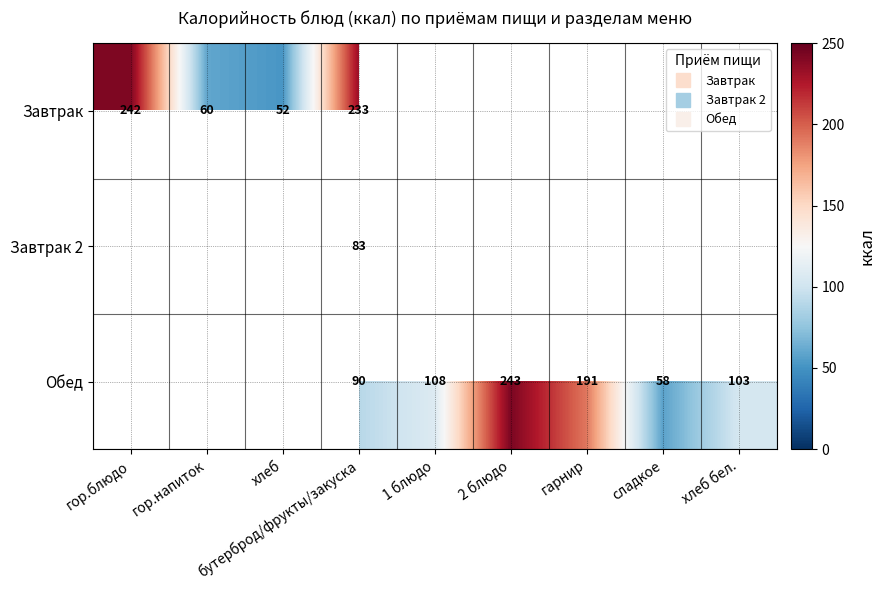

True or false: Завтрак has a value of 242.0 at гор.блюдо.

True